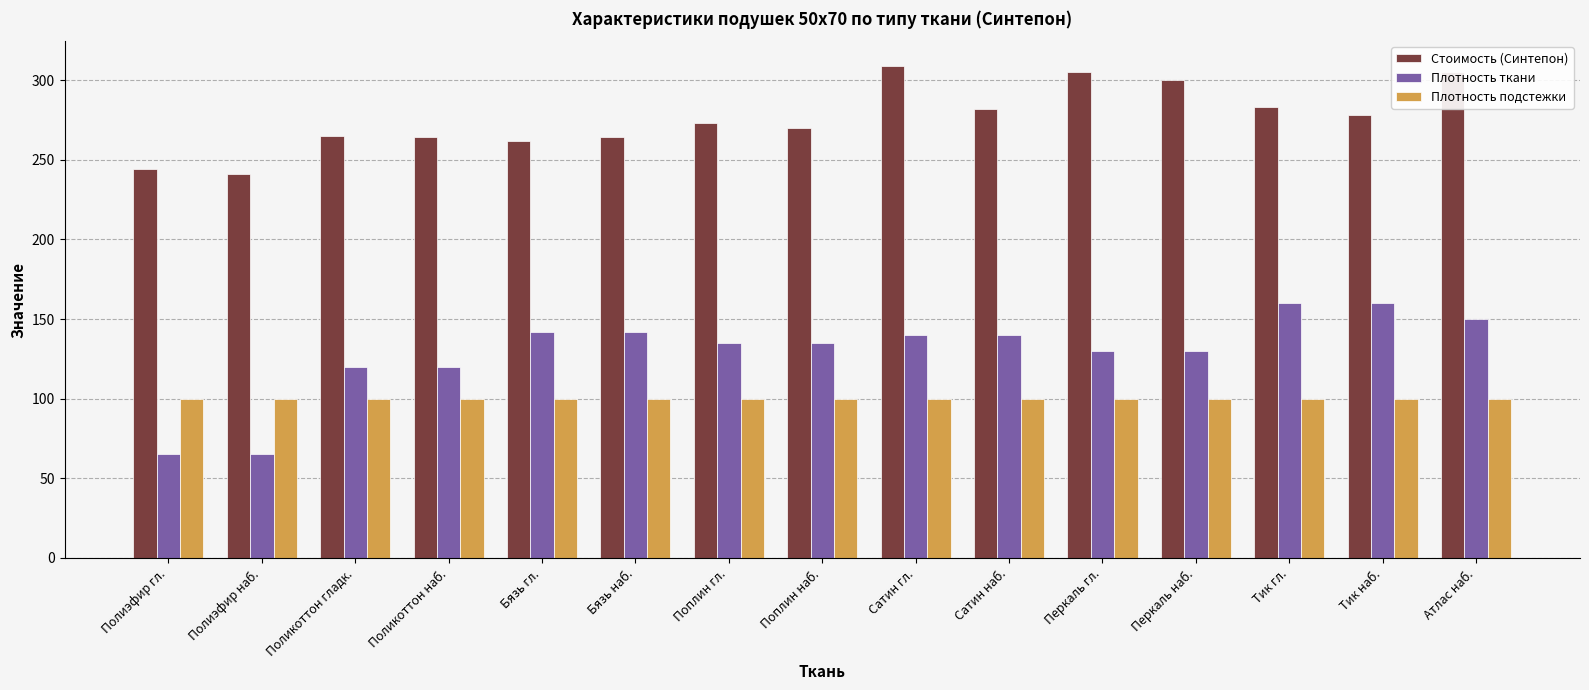

Which series changed the most between Поликоттон наб. and Атлас наб.?

Стоимость (Синтепон)